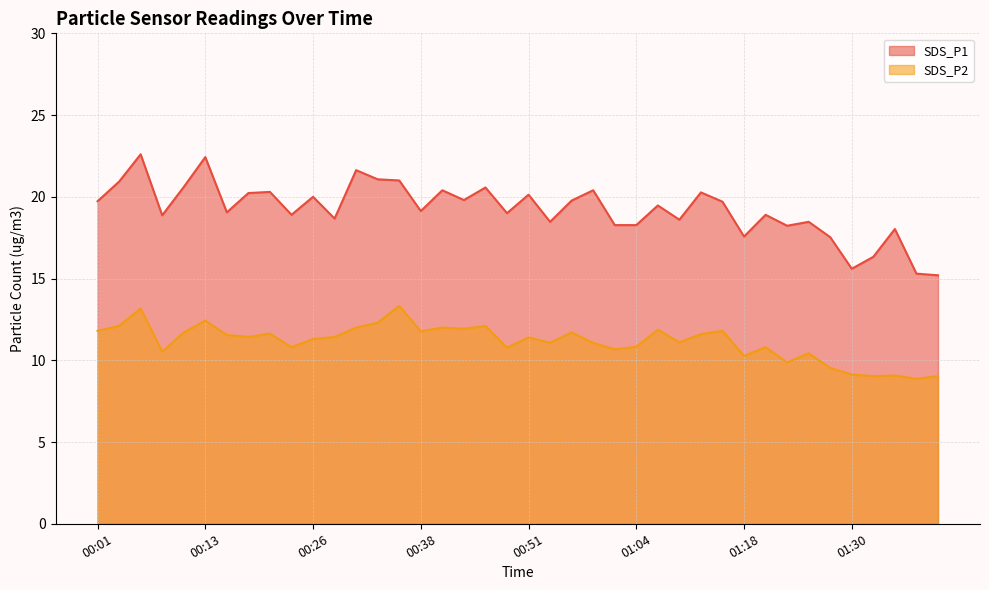

What position from the left is 00:18?

8